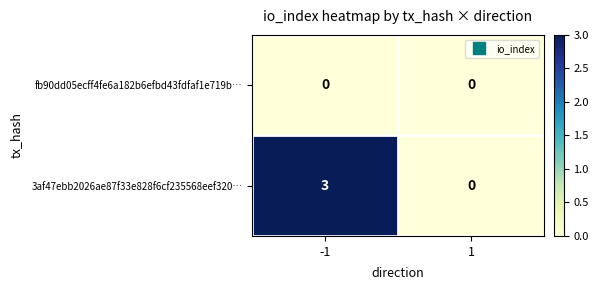

True or false: fb90dd05ecff4fe6a182b6efbd43fdfaf1e719b… has a value of 0 at 1.

True